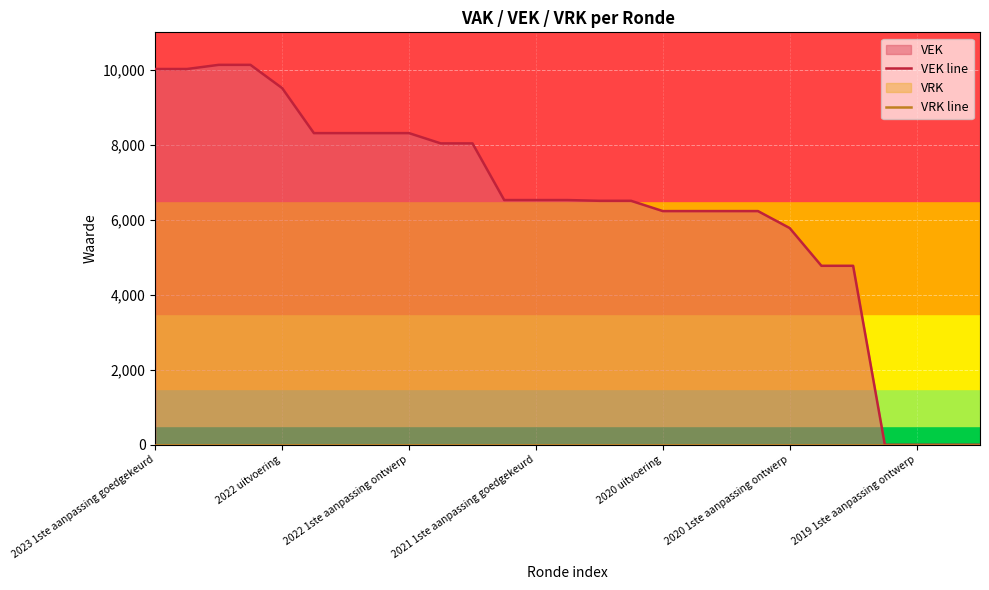

True or false: VRK line has a value of 0 at 21.

True